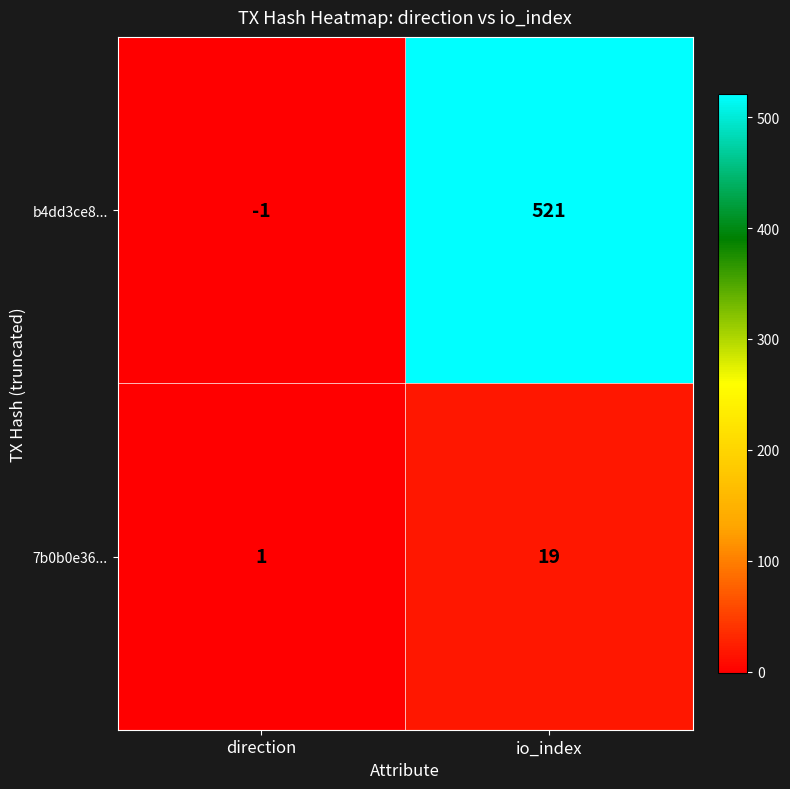

What is the difference between the highest and lowest values at io_index?

502